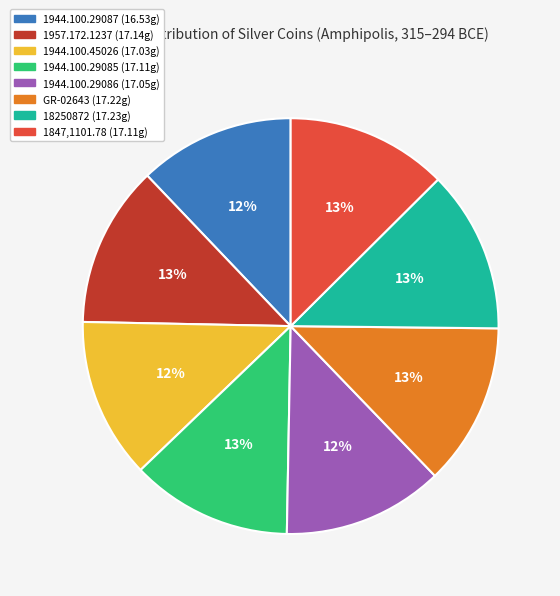

To the nearest percent, what portion does GR-02643 represent?

13%